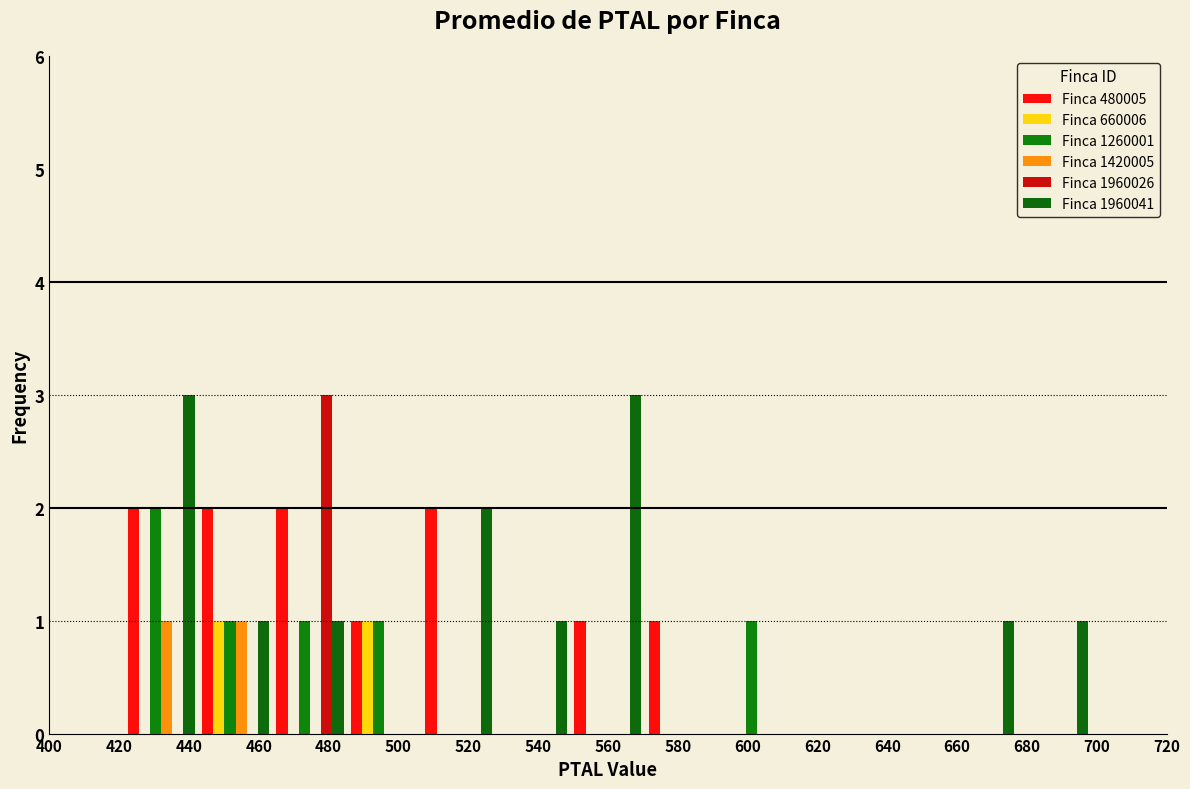

Reading left to right, transcribe this chart: for each range on the x-axis, give the height of each series' bar. Neither the bar edges nor the heights are printed on the chart, so give them approximately, as read against the axes.

400 to 422: Finca 480005=0	Finca 660006=0	Finca 1260001=0	Finca 1420005=0	Finca 1960026=0	Finca 1960041=0
422 to 442: Finca 480005=2	Finca 660006=0	Finca 1260001=2	Finca 1420005=1	Finca 1960026=0	Finca 1960041=3
442 to 464: Finca 480005=2	Finca 660006=1	Finca 1260001=1	Finca 1420005=1	Finca 1960026=0	Finca 1960041=1
464 to 486: Finca 480005=2	Finca 660006=0	Finca 1260001=1	Finca 1420005=0	Finca 1960026=3	Finca 1960041=1
486 to 506: Finca 480005=1	Finca 660006=1	Finca 1260001=1	Finca 1420005=0	Finca 1960026=0	Finca 1960041=0
506 to 528: Finca 480005=2	Finca 660006=0	Finca 1260001=0	Finca 1420005=0	Finca 1960026=0	Finca 1960041=2
528 to 550: Finca 480005=0	Finca 660006=0	Finca 1260001=0	Finca 1420005=0	Finca 1960026=0	Finca 1960041=1
550 to 570: Finca 480005=1	Finca 660006=0	Finca 1260001=0	Finca 1420005=0	Finca 1960026=0	Finca 1960041=3
570 to 592: Finca 480005=1	Finca 660006=0	Finca 1260001=0	Finca 1420005=0	Finca 1960026=0	Finca 1960041=0
592 to 614: Finca 480005=0	Finca 660006=0	Finca 1260001=1	Finca 1420005=0	Finca 1960026=0	Finca 1960041=0
614 to 634: Finca 480005=0	Finca 660006=0	Finca 1260001=0	Finca 1420005=0	Finca 1960026=0	Finca 1960041=0
634 to 656: Finca 480005=0	Finca 660006=0	Finca 1260001=0	Finca 1420005=0	Finca 1960026=0	Finca 1960041=0
656 to 678: Finca 480005=0	Finca 660006=0	Finca 1260001=0	Finca 1420005=0	Finca 1960026=0	Finca 1960041=1
678 to 698: Finca 480005=0	Finca 660006=0	Finca 1260001=0	Finca 1420005=0	Finca 1960026=0	Finca 1960041=1
698 to 720: Finca 480005=0	Finca 660006=0	Finca 1260001=0	Finca 1420005=0	Finca 1960026=0	Finca 1960041=0